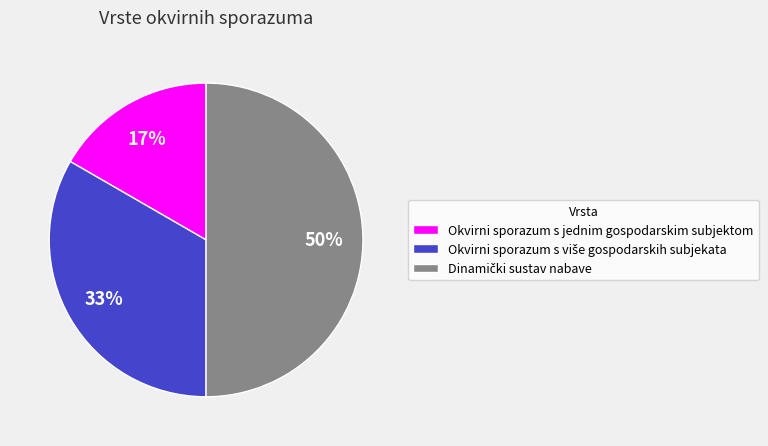

How many slices are in this pie chart?

3